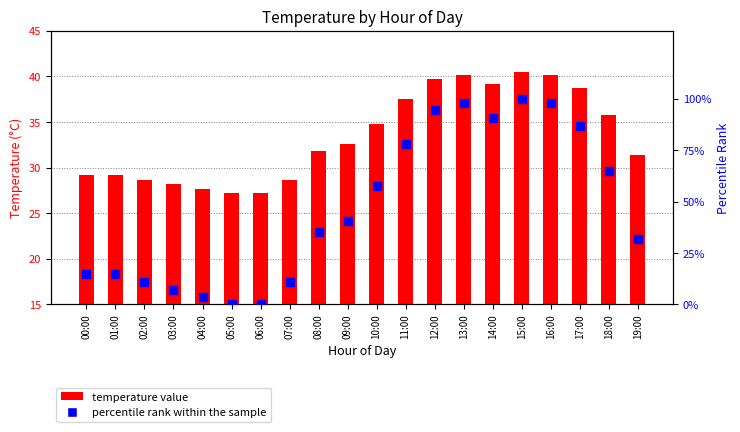

Which series has the largest total across all categories?

percentile rank within the sample